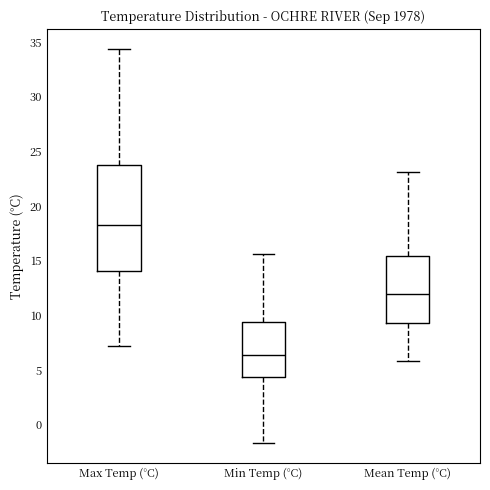

Reading left to right, transcribe this box plot: for each box, give where its median line is, the range the box spans, and where its two whiskers end, as read against the y-axis. The values are not printed on the chart, so give them approximately, as read against the axis.

Max Temp (°C): median 18.5, box 14.0 to 24.0, whiskers 7.0 to 34.5
Min Temp (°C): median 6.5, box 4.5 to 9.5, whiskers -1.5 to 15.5
Mean Temp (°C): median 12.0, box 9.5 to 15.5, whiskers 6.0 to 23.0